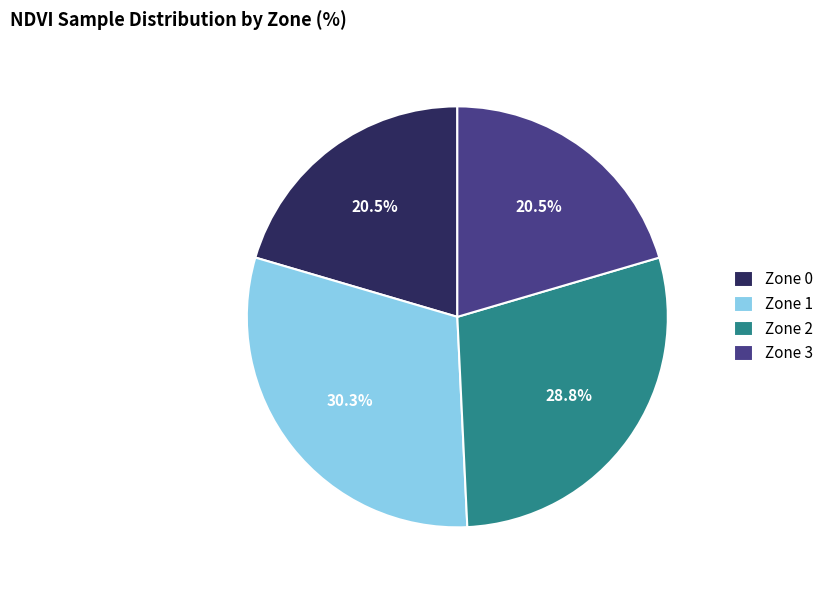

Count the number of slices in the pie.

4